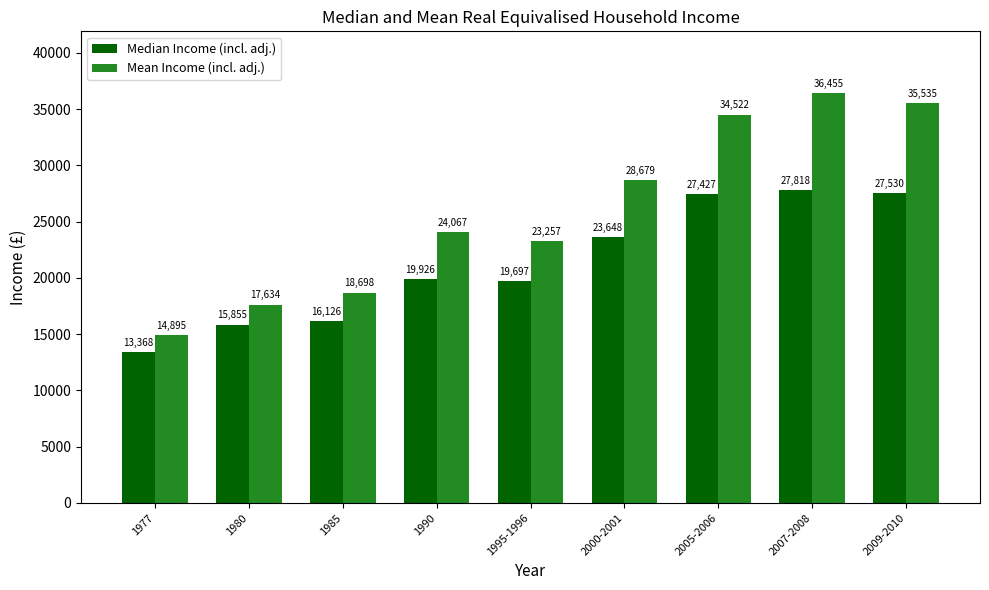

What is the approximate value of Median Income (incl. adj.) at 2005-2006, to the nearest 50?

27450